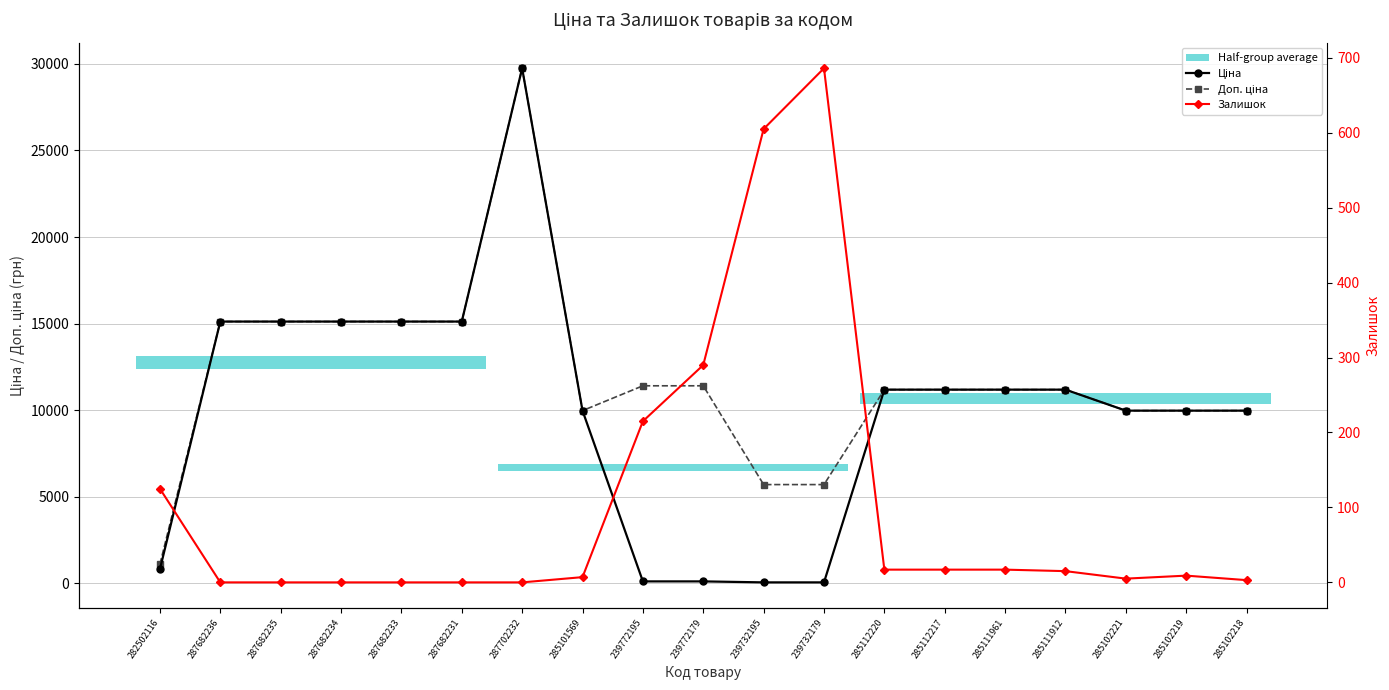

What is the sum of all Доп. ціна values?

225339.0